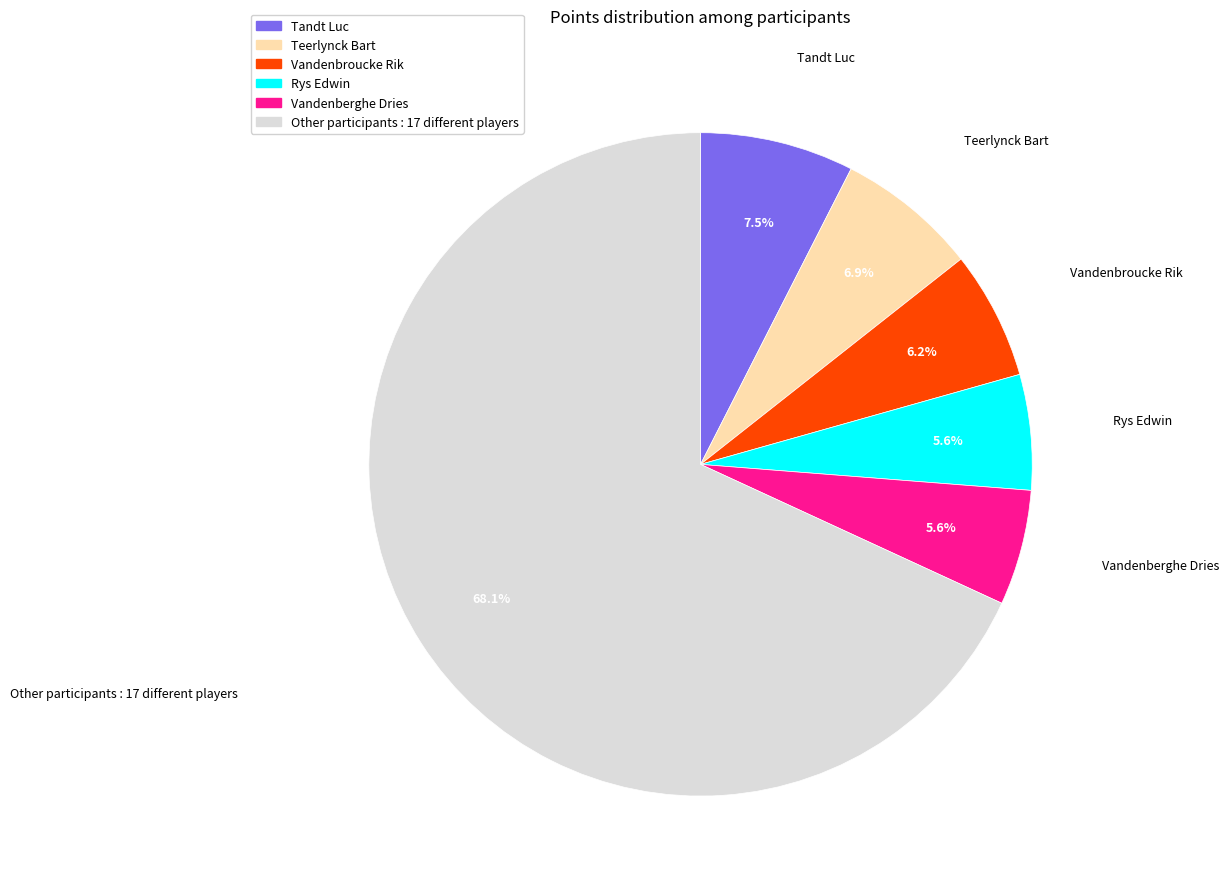

Which category has the biggest portion of the pie?

Other participants : 17 different players